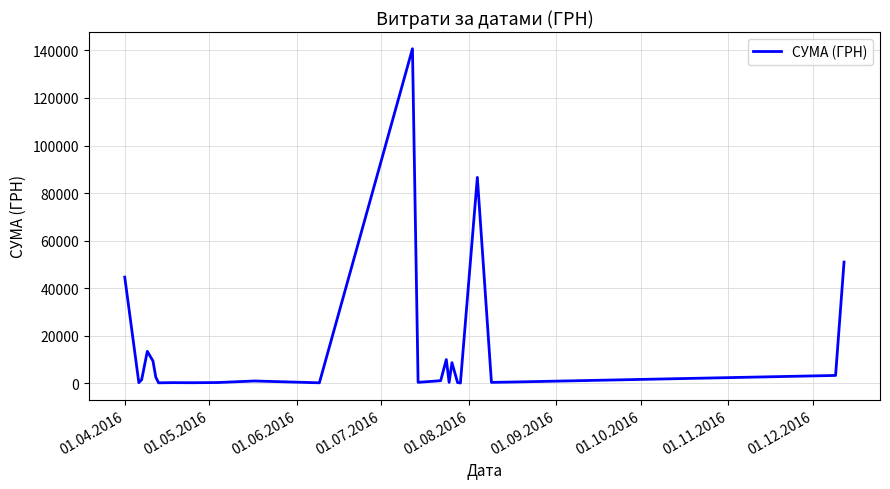

What is the greatest value displayed?

140706.2